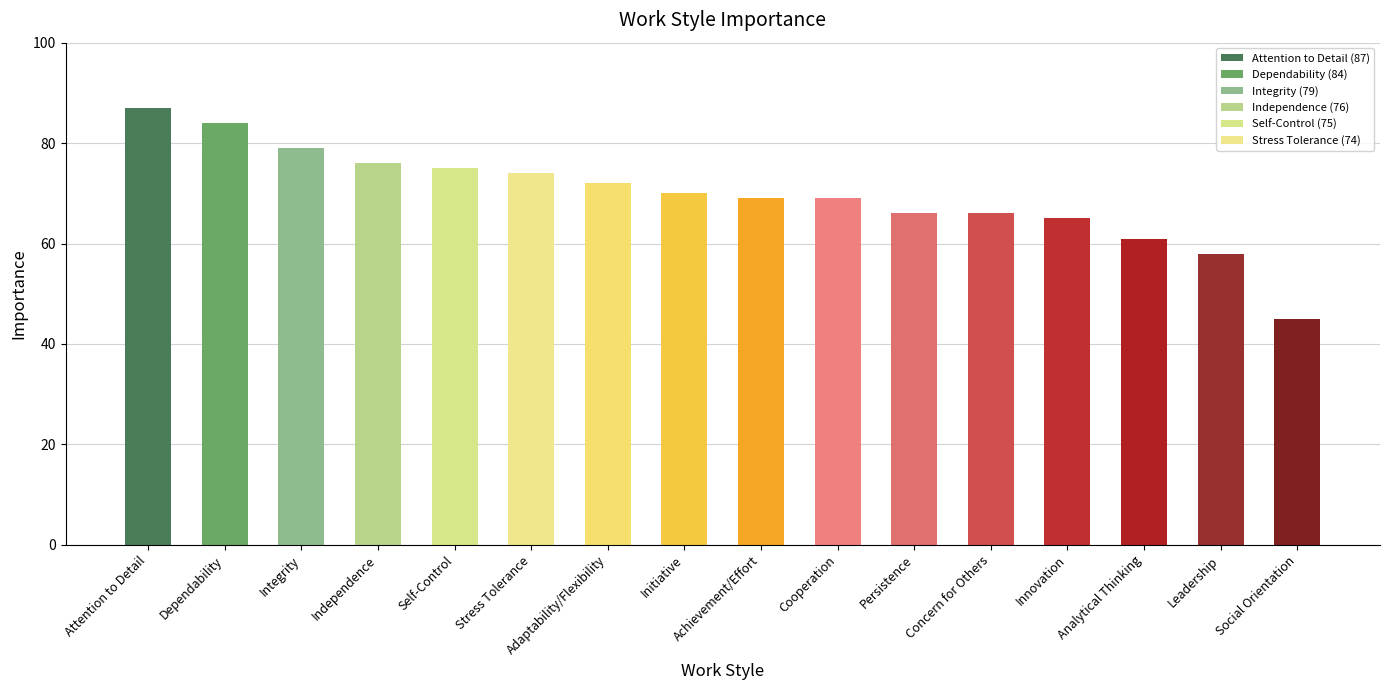

True or false: the data shows 104 at Concern for Others.

False